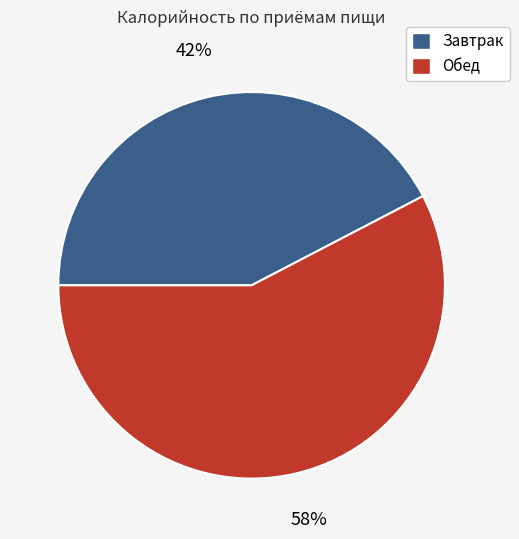

True or false: Обед accounts for 52% of the total.

False